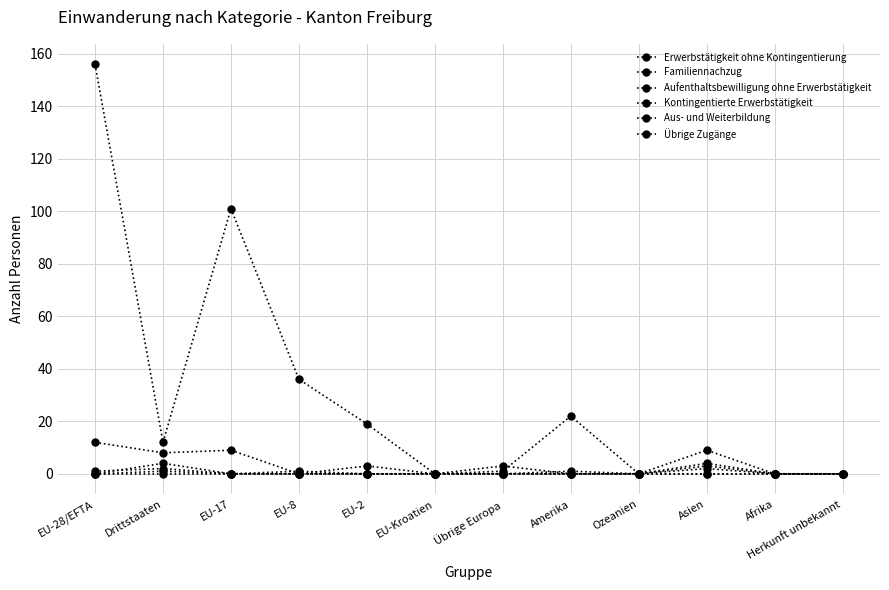

Between EU-28/EFTA and Asien, which series saw the biggest shift?

Erwerbstätigkeit ohne Kontingentierung